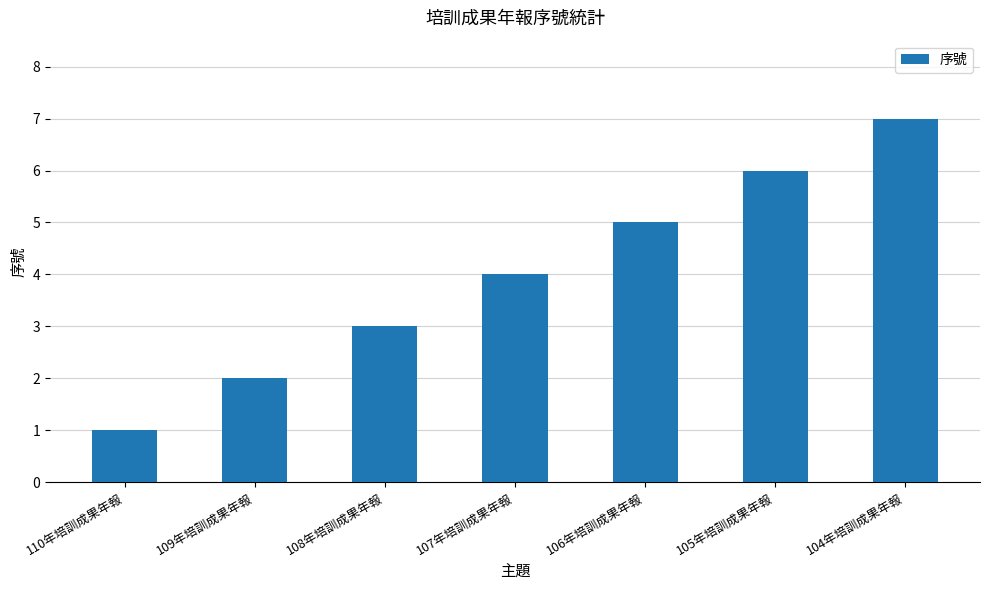

How many data points does each series have?

7